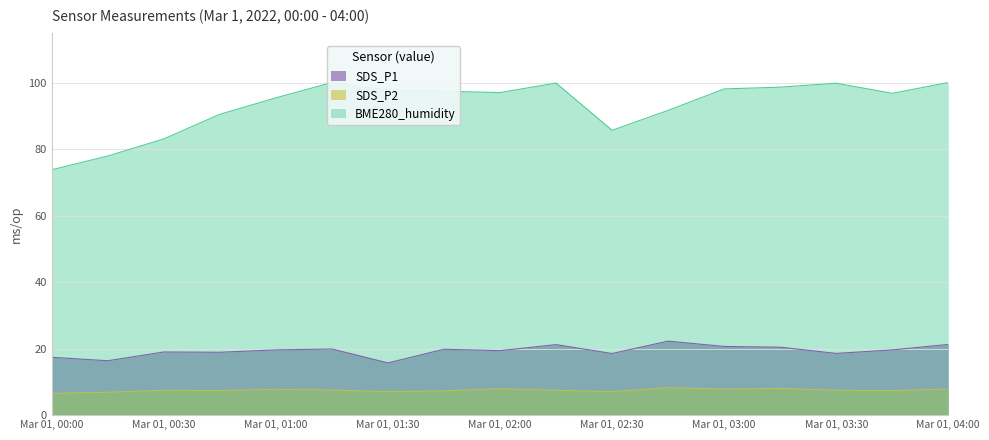

Reading left to right, extract all data points from this chart.

SDS_P1: 17.4	16.4	19.0	18.9	19.6	19.9	15.7	19.8	19.4	21.2	18.5	22.2	20.6	20.4	18.6	19.6	21.2
SDS_P2: 6.5	6.9	7.5	7.4	7.8	7.5	7.0	7.3	7.9	7.5	7.0	8.3	7.8	8.0	7.5	7.3	7.8
BME280_humidity: 73.8	77.9	83.1	90.5	95.4	100.0	97.7	97.4	97.0	99.9	85.6	91.6	98.1	98.6	99.8	96.8	100.0